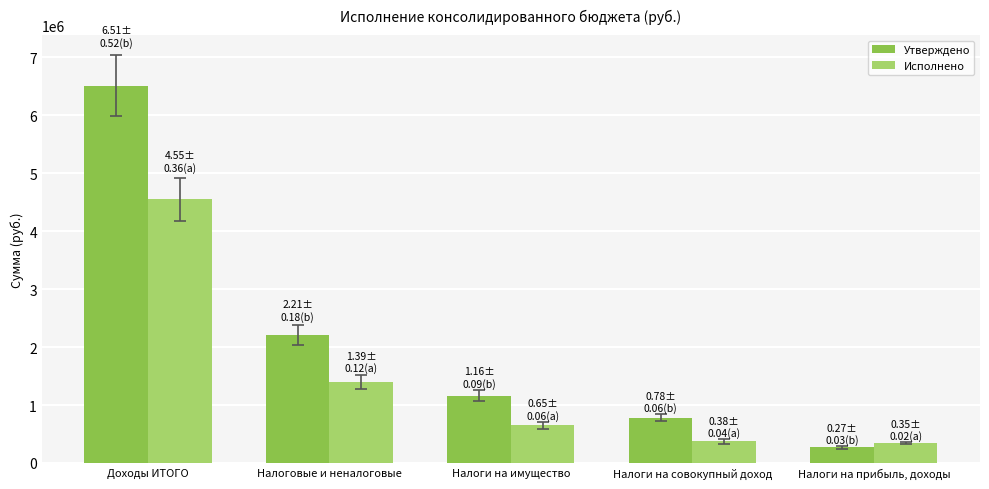

True or false: Утверждено has a value of 779000.0 at Налоги на совокупный доход.

True